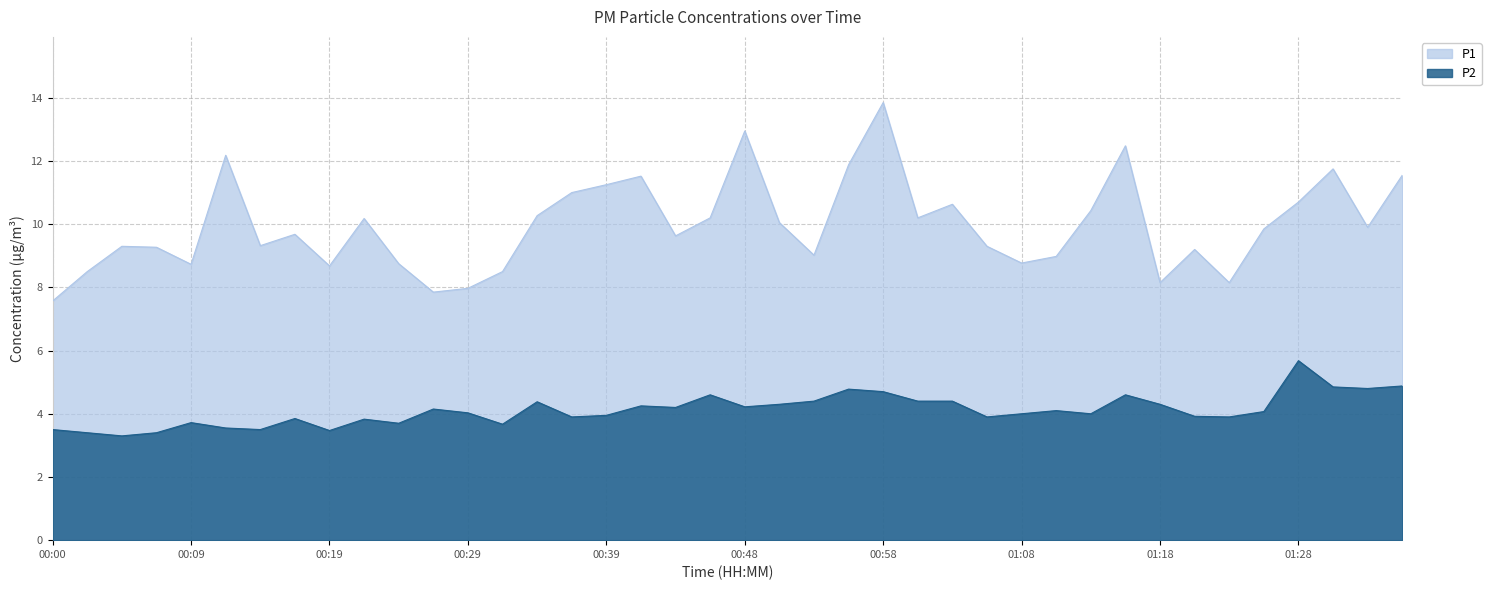

Rank the series by their maximum value, from lowest to highest.

P2, P1